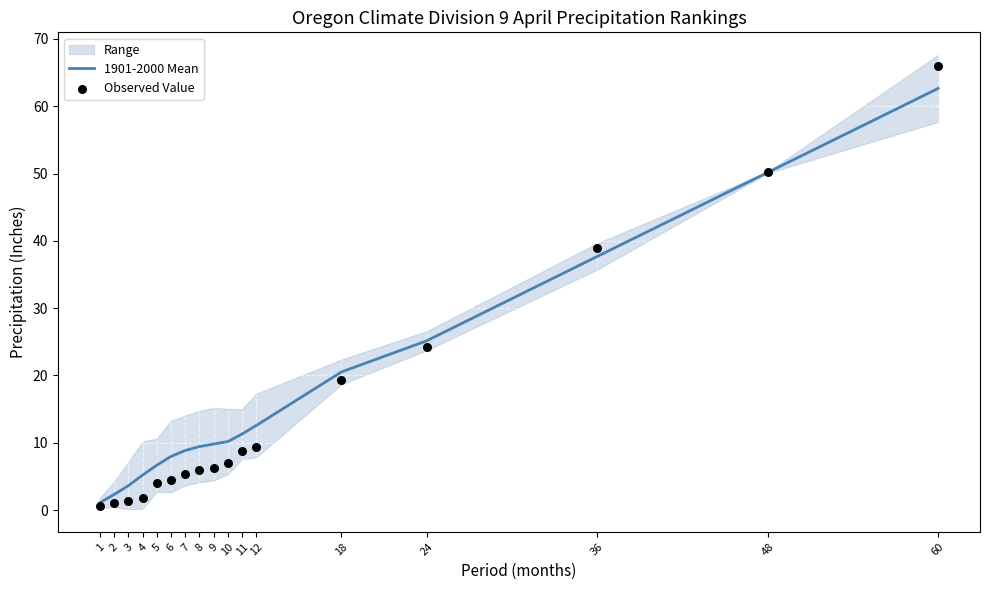

Which series has the largest total across all categories?

1901-2000 Mean